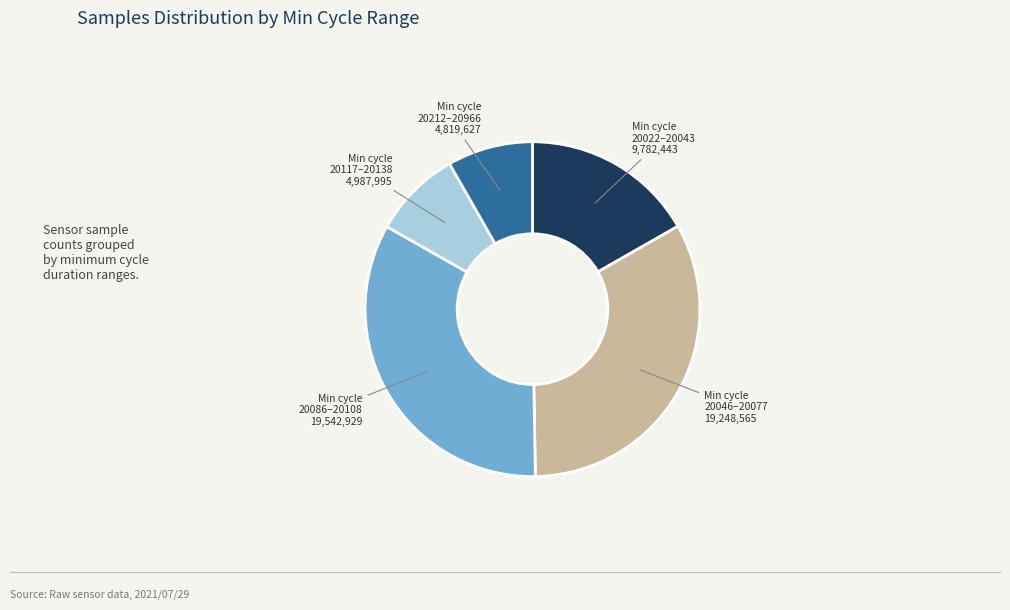

Is there a majority slice in this chart?

No